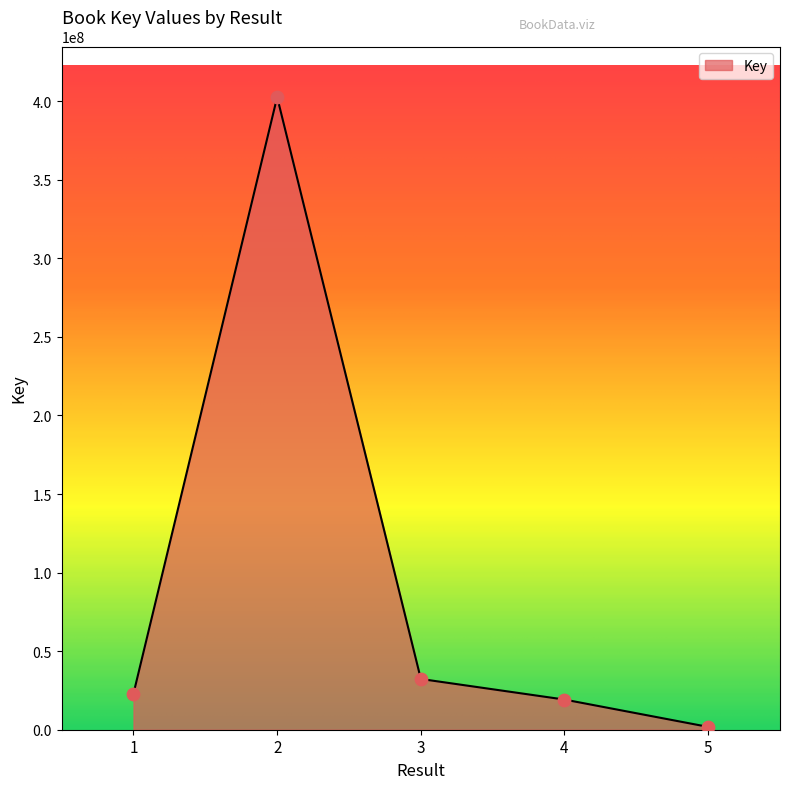

What is the ratio of the value at 2 to the value at 1?

17.5